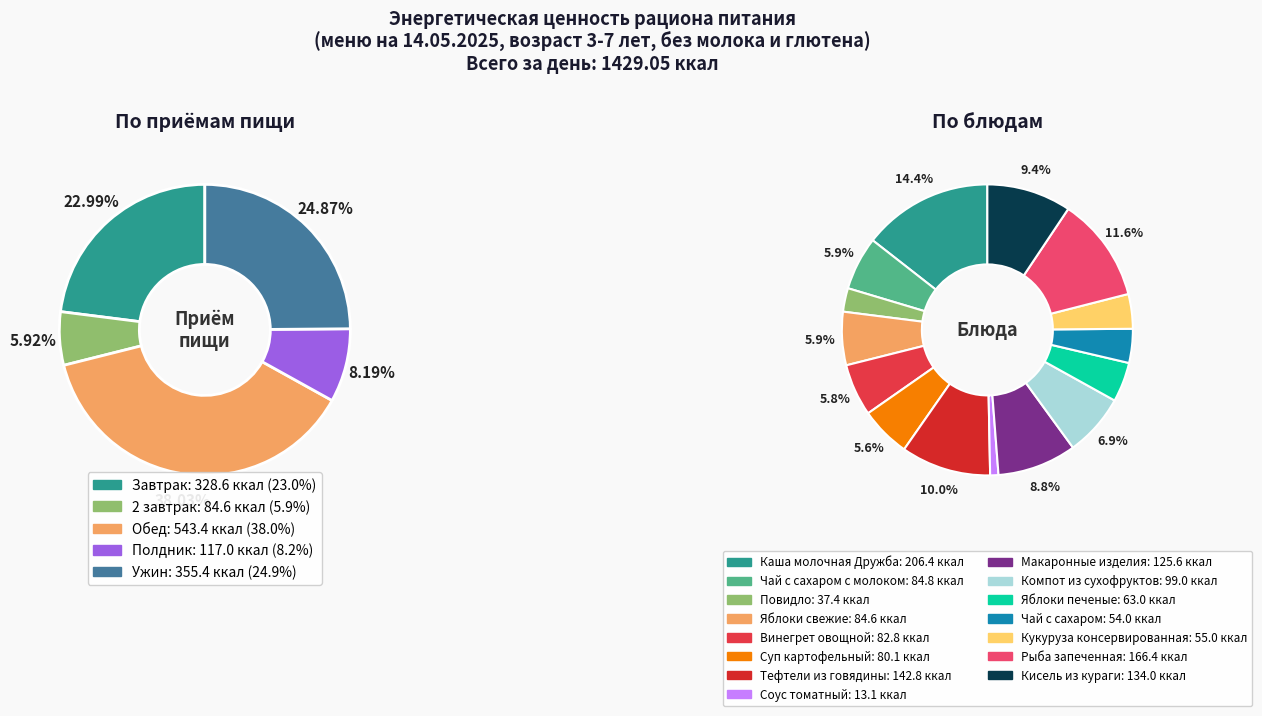

Which has a higher value, Чай с сахаром с молоком or Соус томатный?

Чай с сахаром с молоком